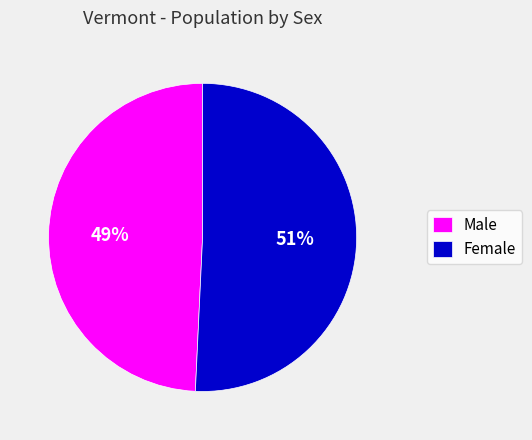

The Male slice represents 60% of the pie. True or false?

False